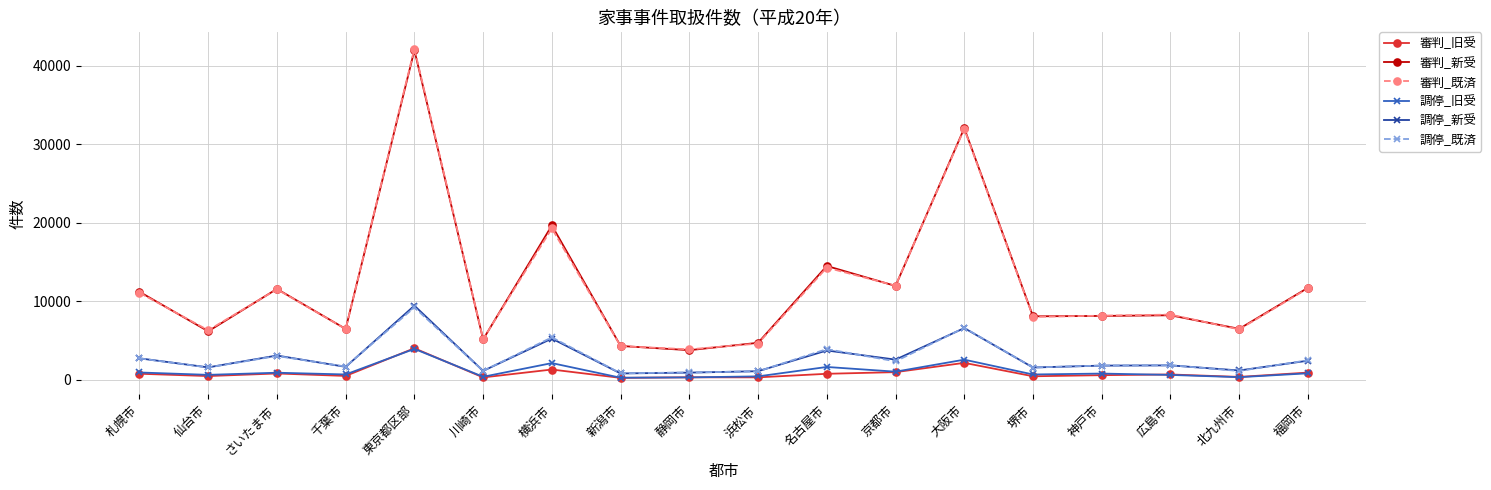

Where is 審判_旧受 nearest to the value 2145?

大阪市